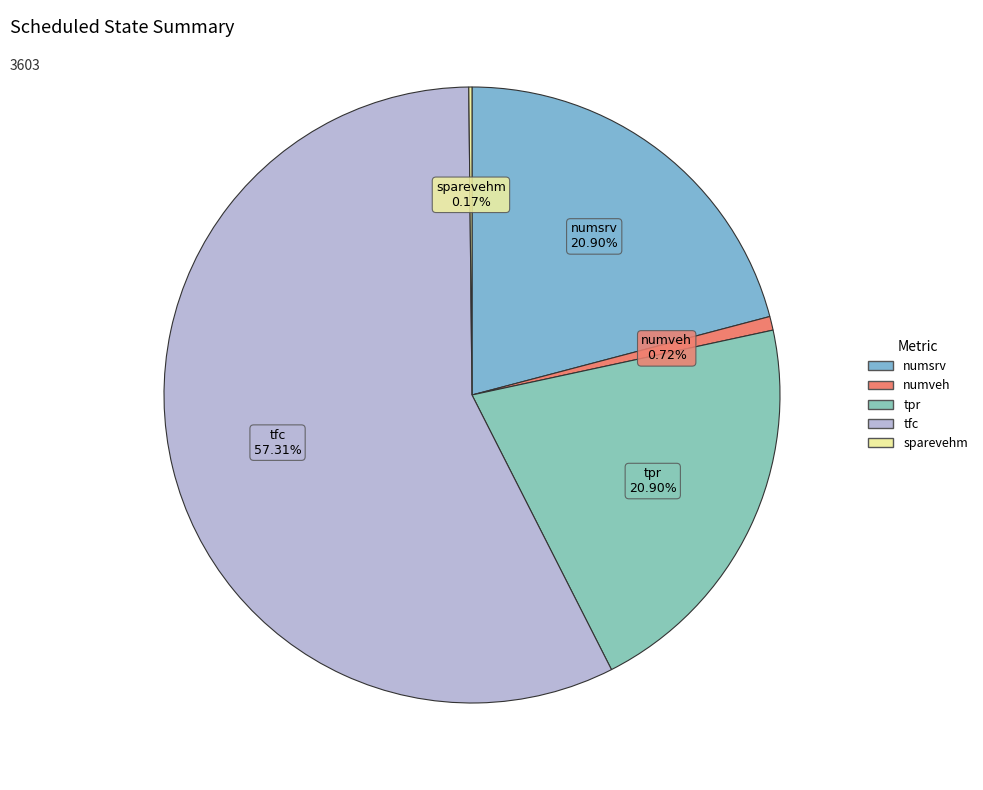

What is the largest slice in the pie chart?

tfc